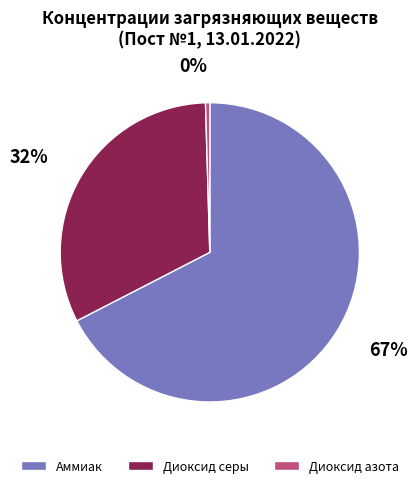

The Диоксид серы slice represents 18% of the pie. True or false?

False